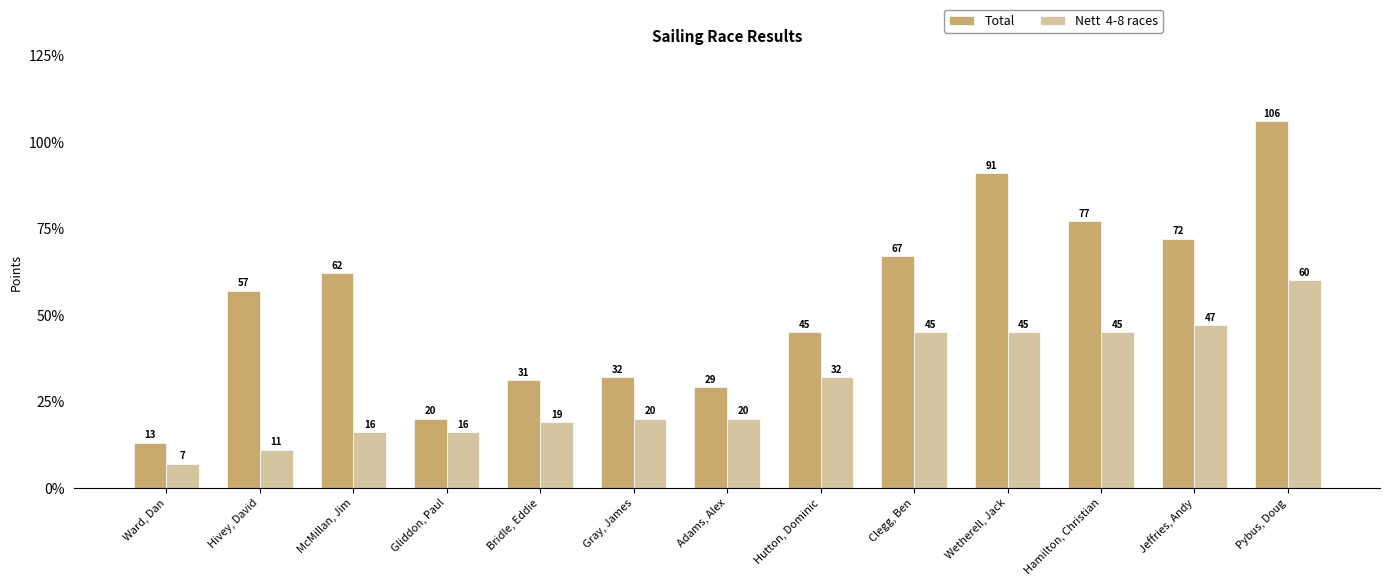

Which category has the lowest value across all series?

Ward, Dan